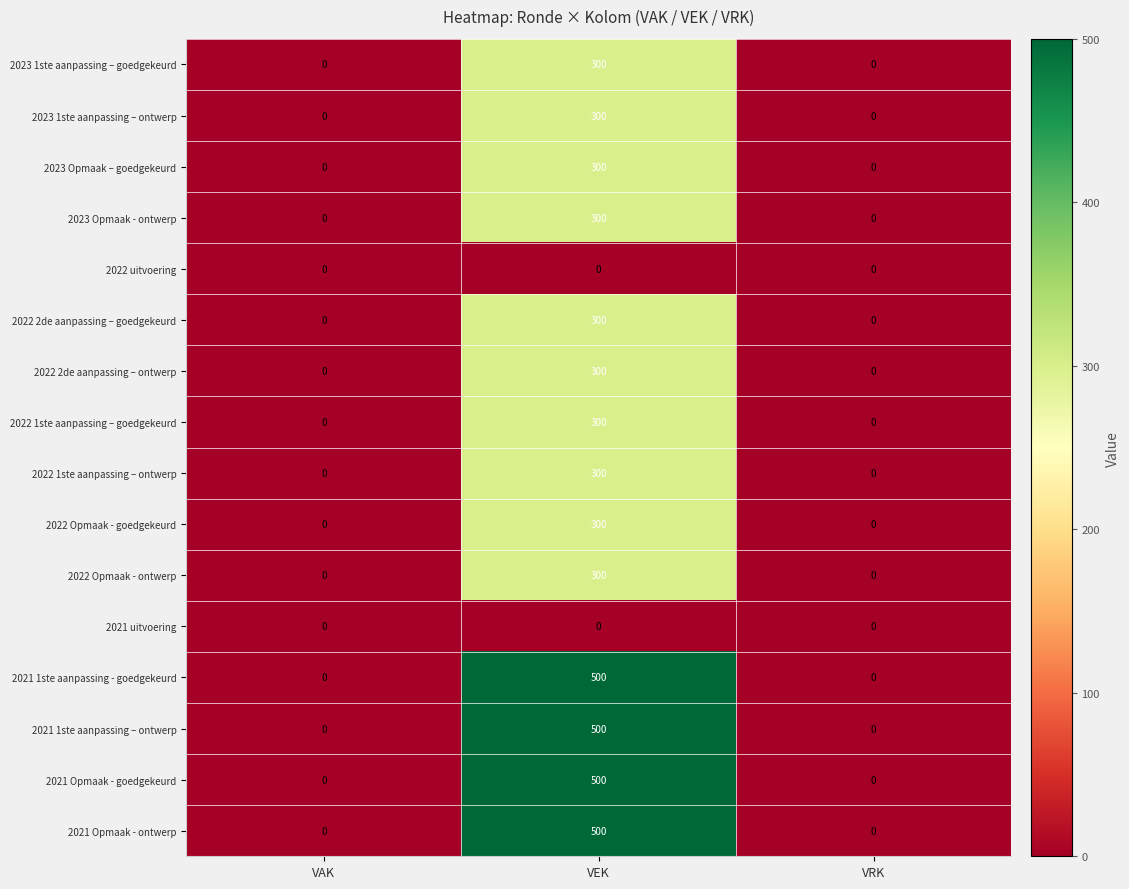

The value of 2022 2de aanpassing – ontwerp at VRK is -180. True or false?

False